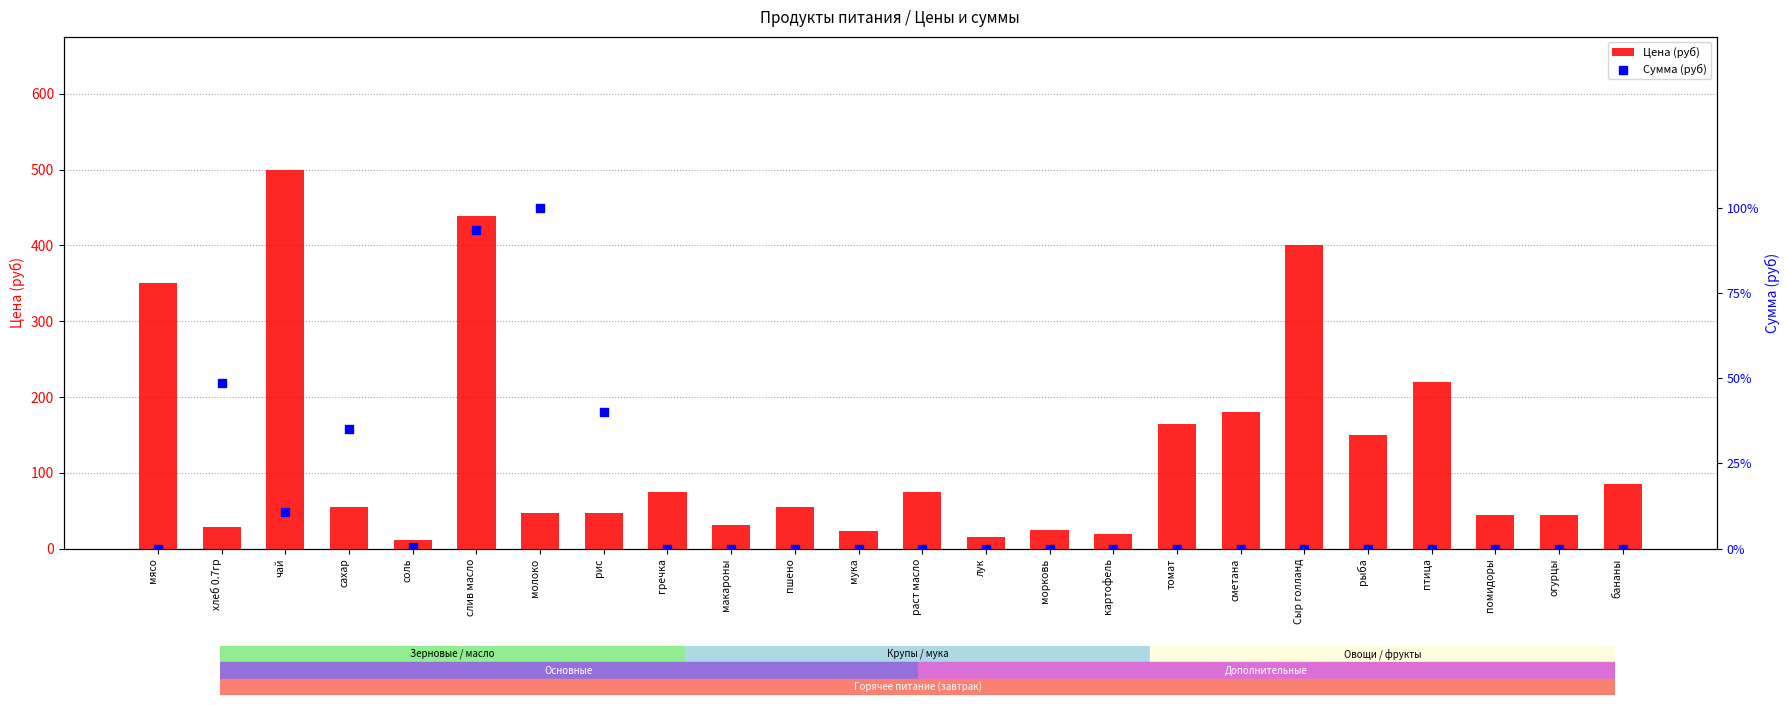

What is the total value across all series at слив масло?

583.7